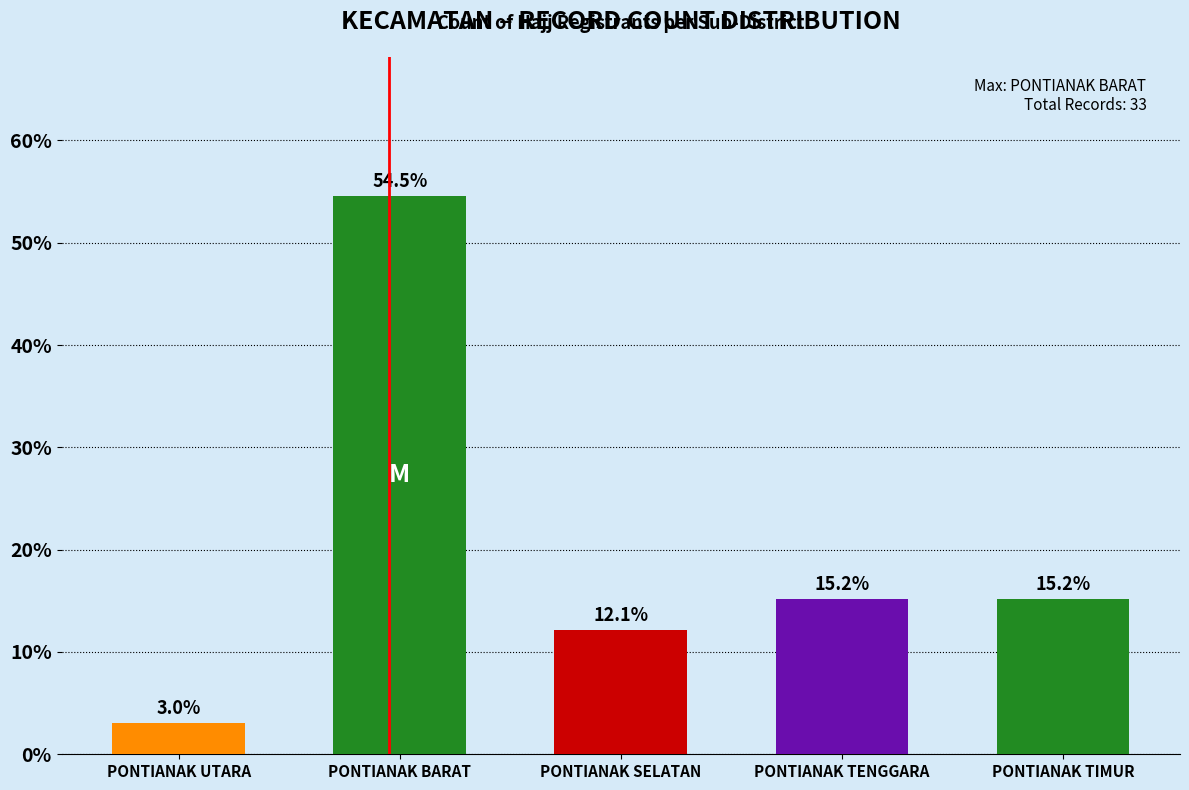

What position from the right is PONTIANAK TIMUR?

1